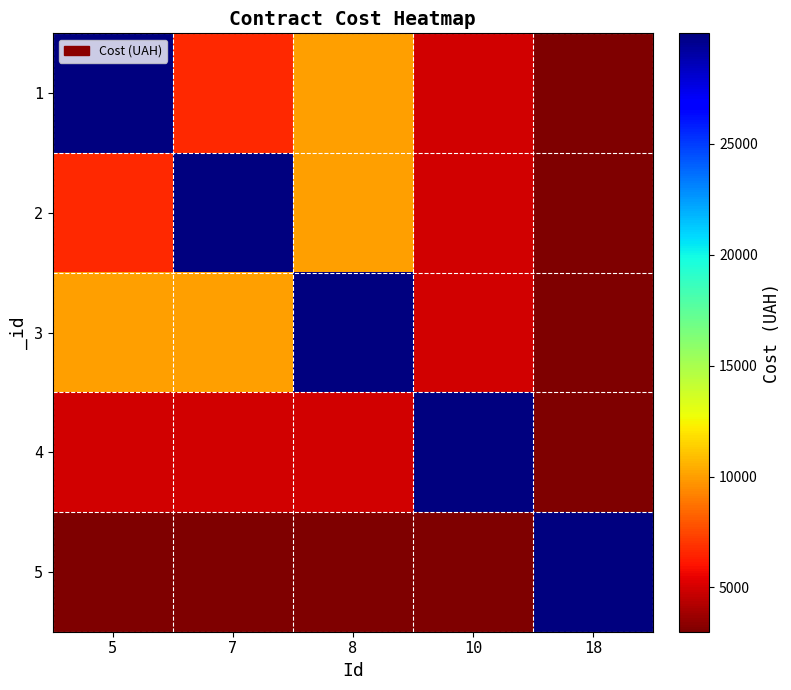

Between 10 and 5, which is larger?

5